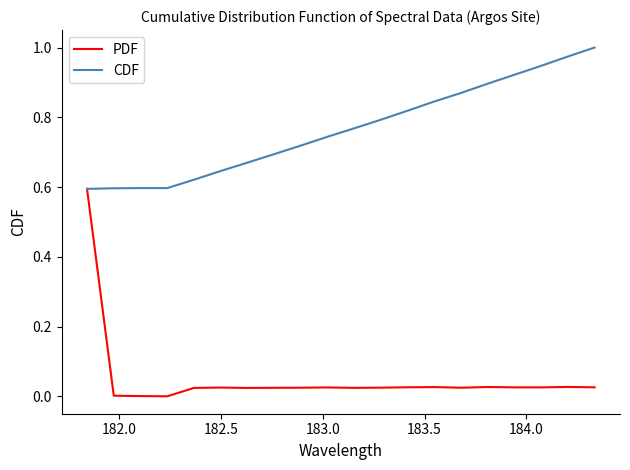

Rank the series by their maximum value, from highest to lowest.

CDF, PDF